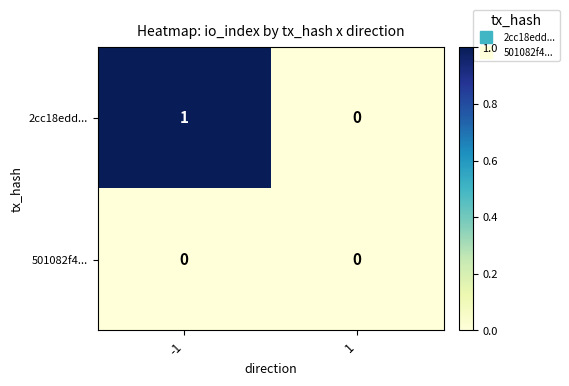

At which category is the sum across all series the highest?

-1